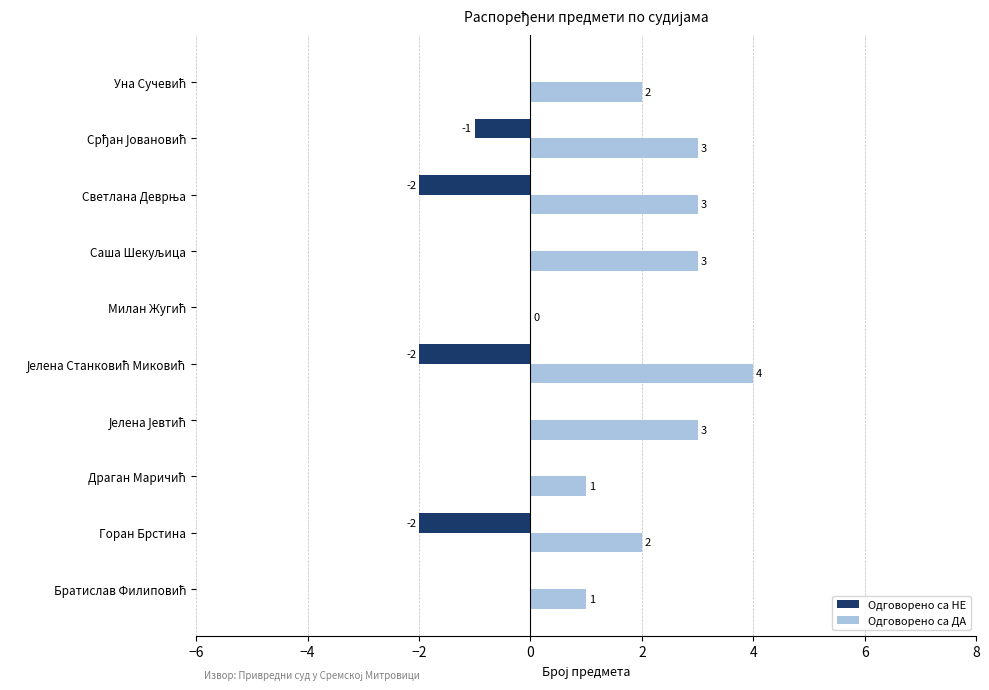

Is it true that Одговорено са ДА equals 2 at Горан Брстина?

True